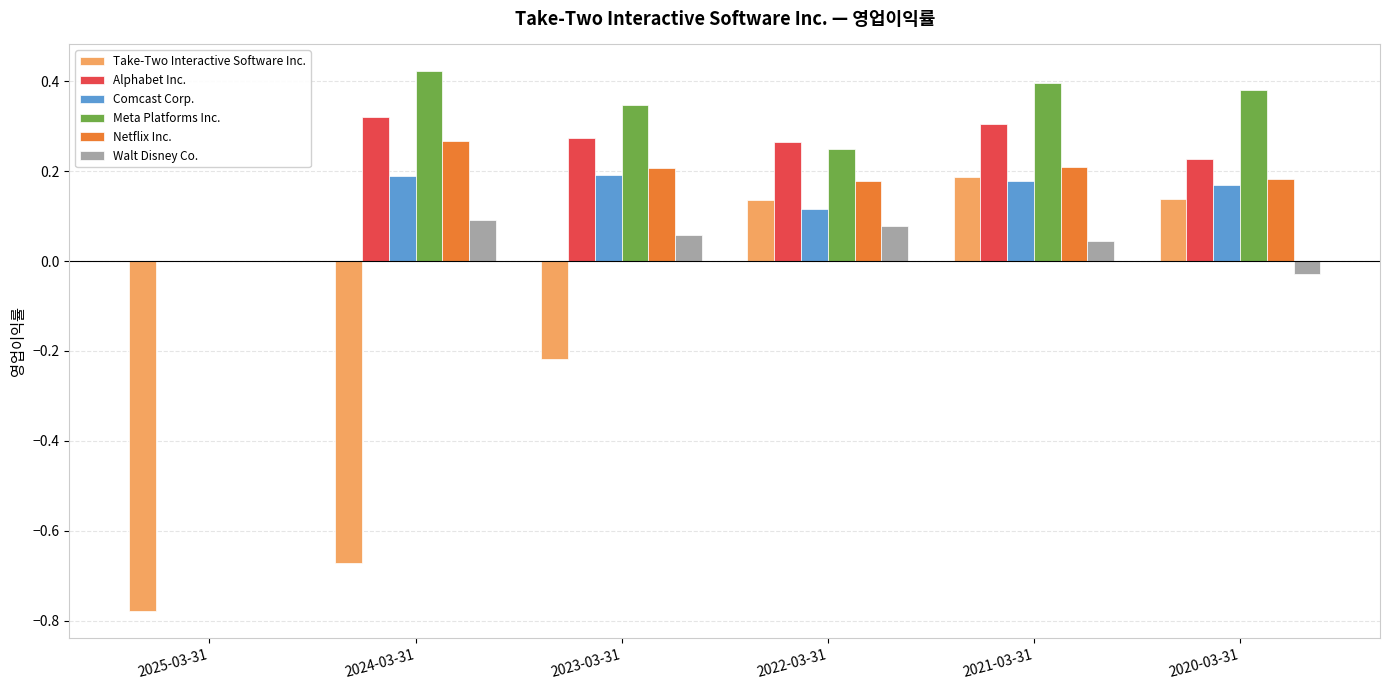

How many distinct data groups are displayed?

6